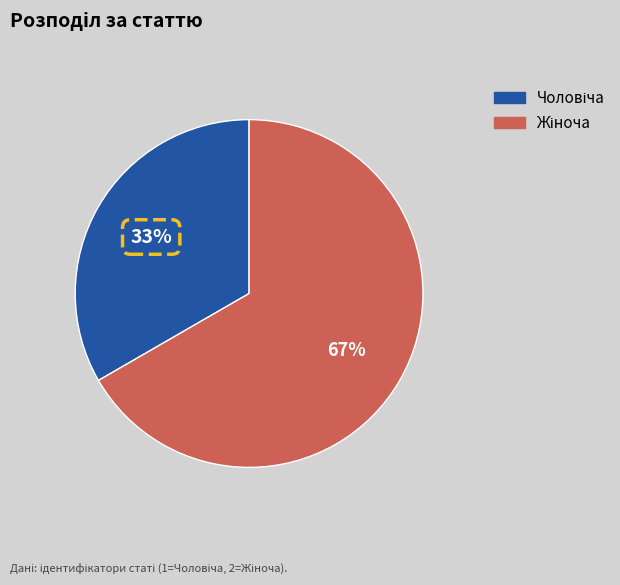

To the nearest percent, what is the average slice percentage?

50%